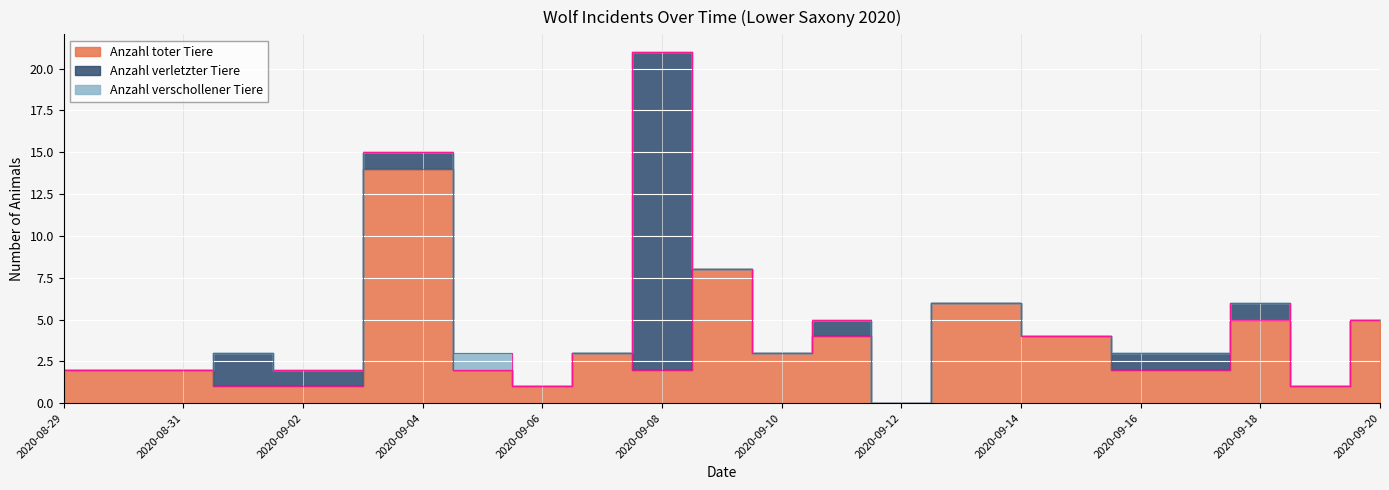

What is the label of the 12th point from the right?

2020-09-08